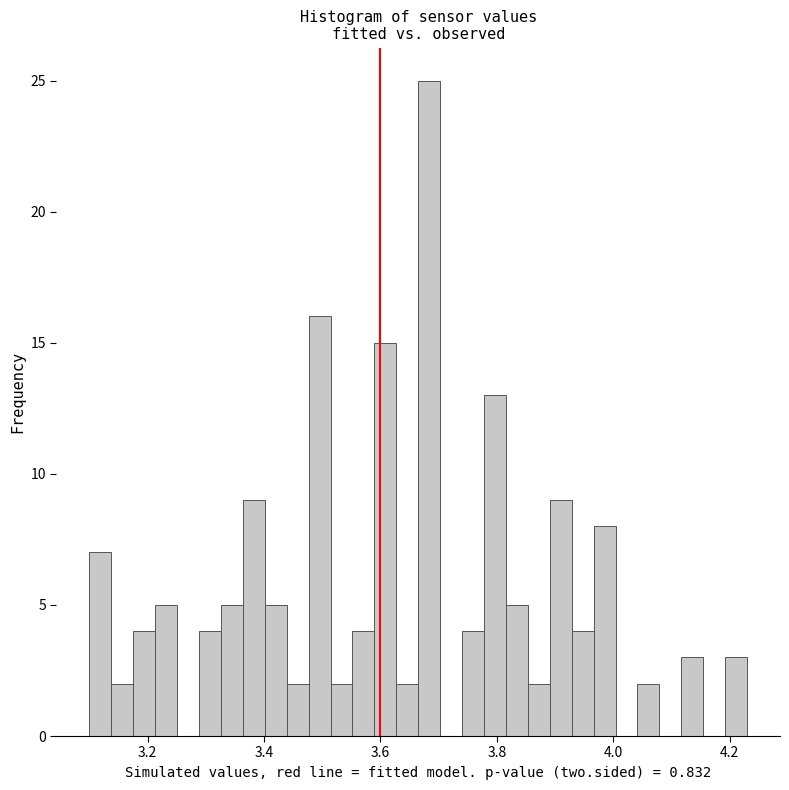

Read against the x-axis, roughly where is the centre of the tallest bar?

3.68